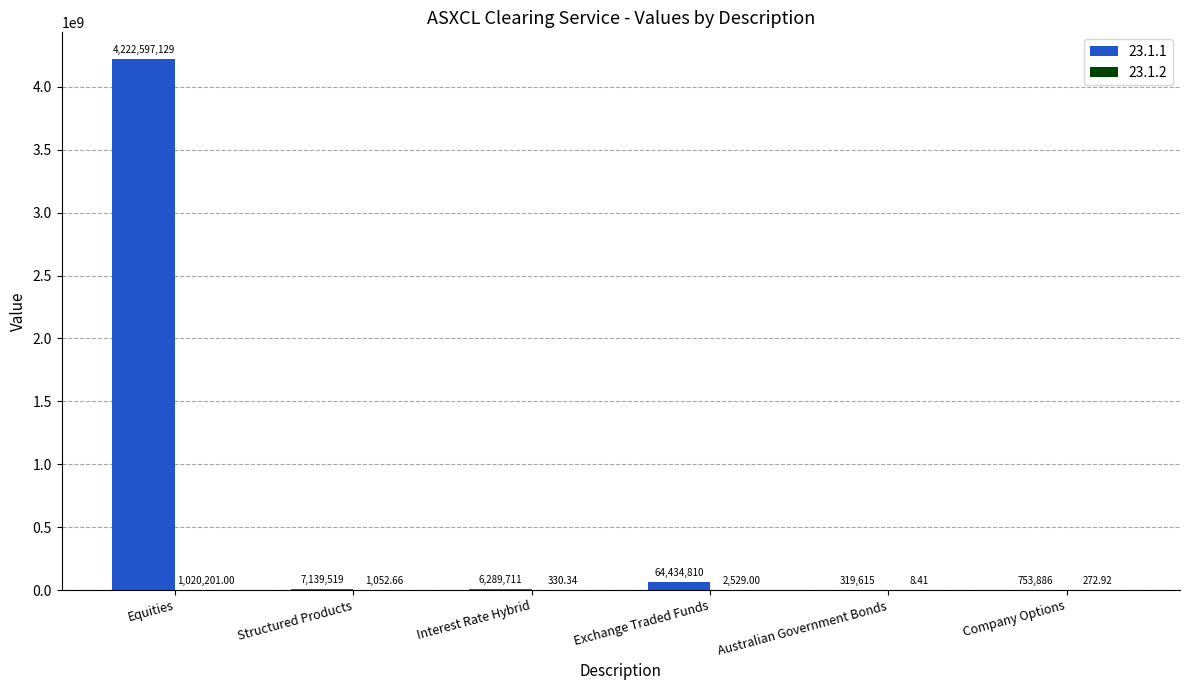

Which series has the largest total across all categories?

23.1.1